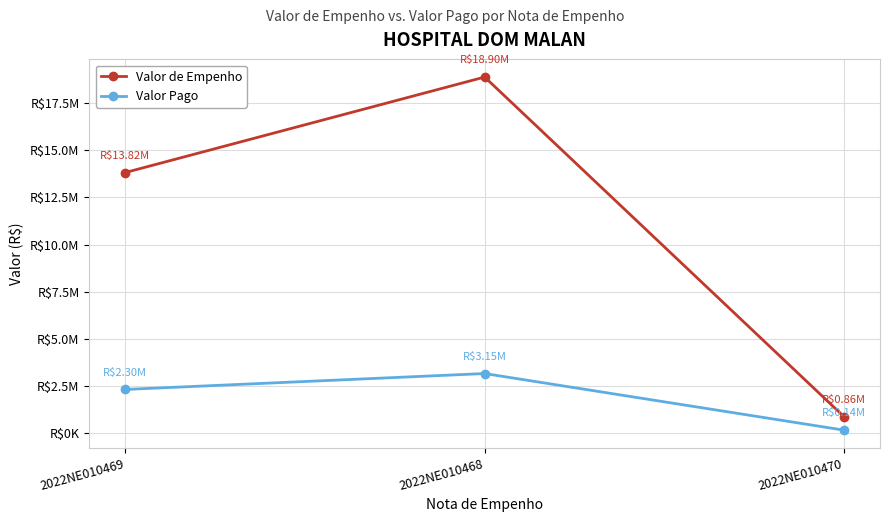

Rank the series at 2022NE010469 from lowest to highest value.

Valor Pago, Valor de Empenho